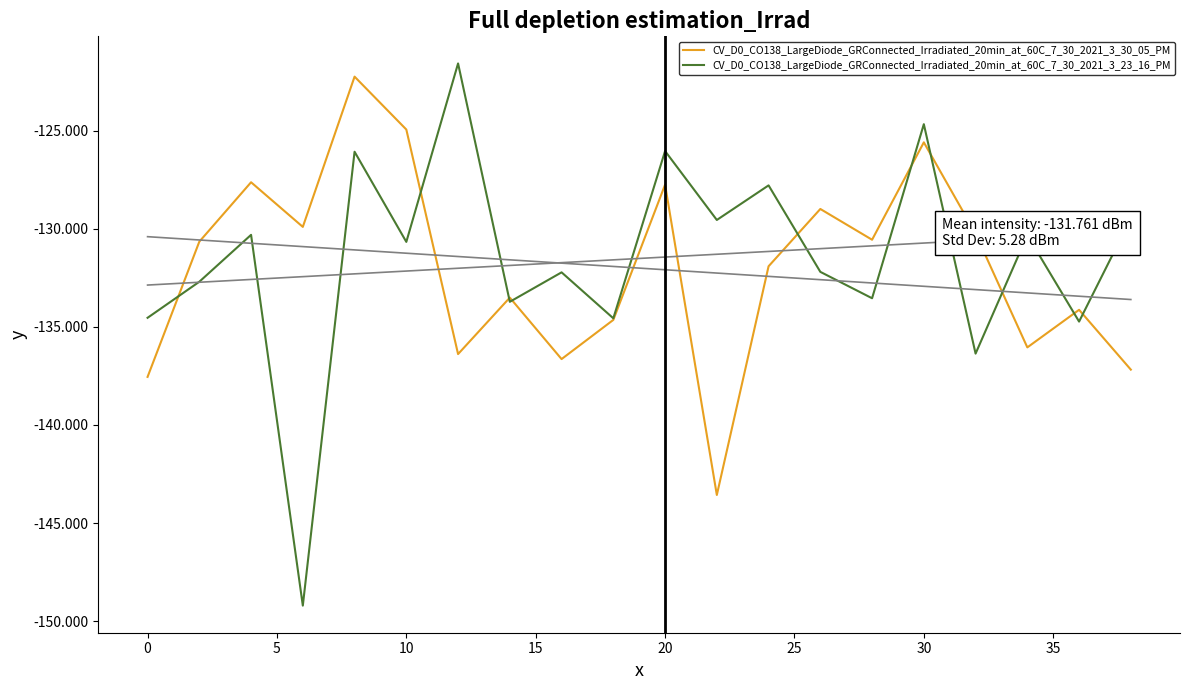

How many data points in CV_D0_CO138_LargeDiode_GRConnected_Irradiated_20min_at_60C_7_30_2021_3_23_16_PM are less than -130?

13